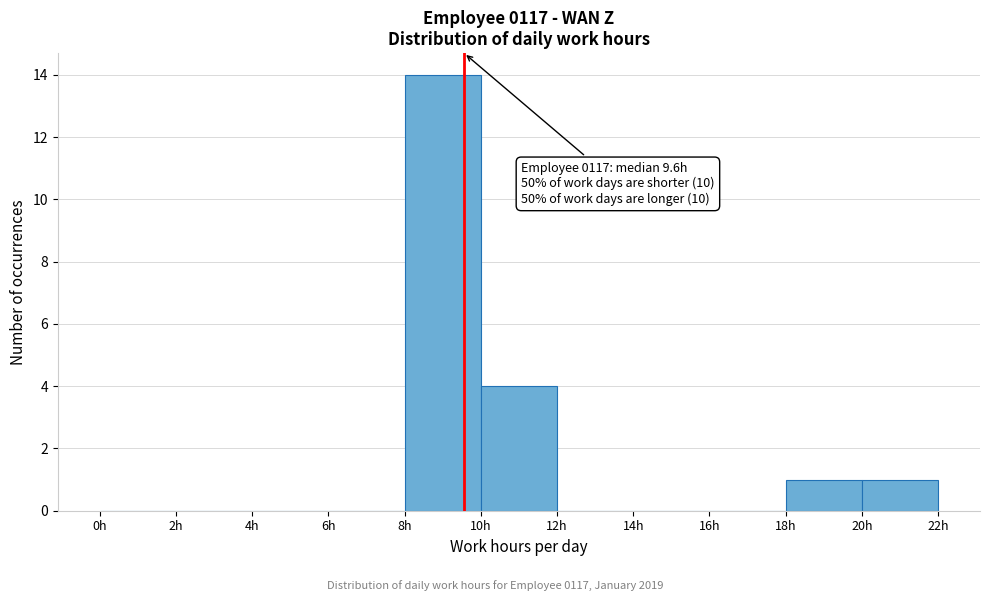

Over which range of the x-axis is the bar tallest?

8 to 10